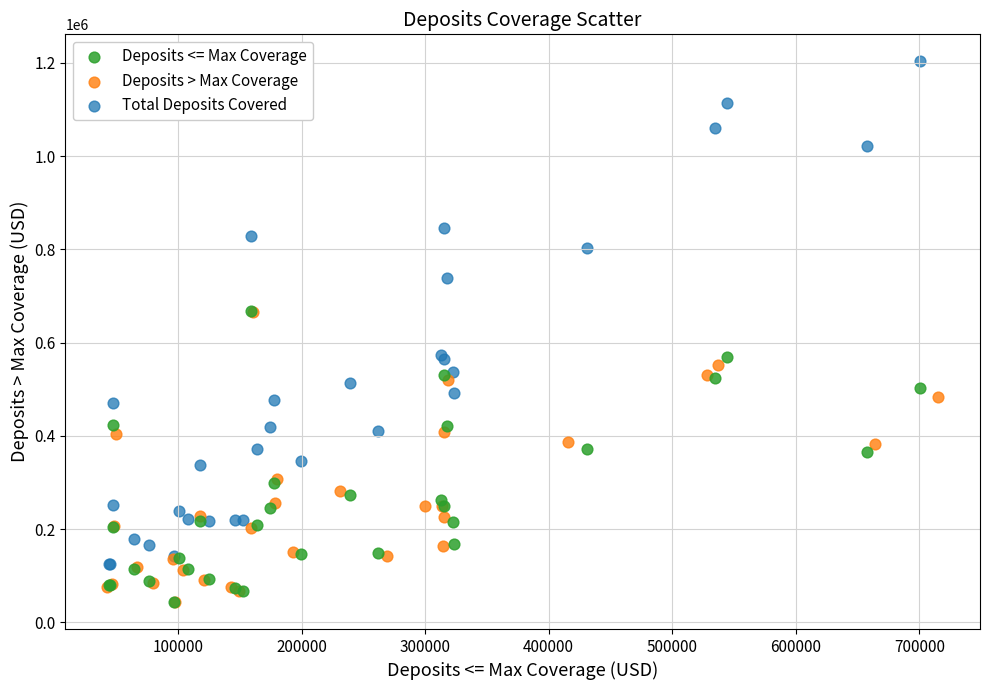

Which series has the widest spread of Y values?

Total Deposits Covered